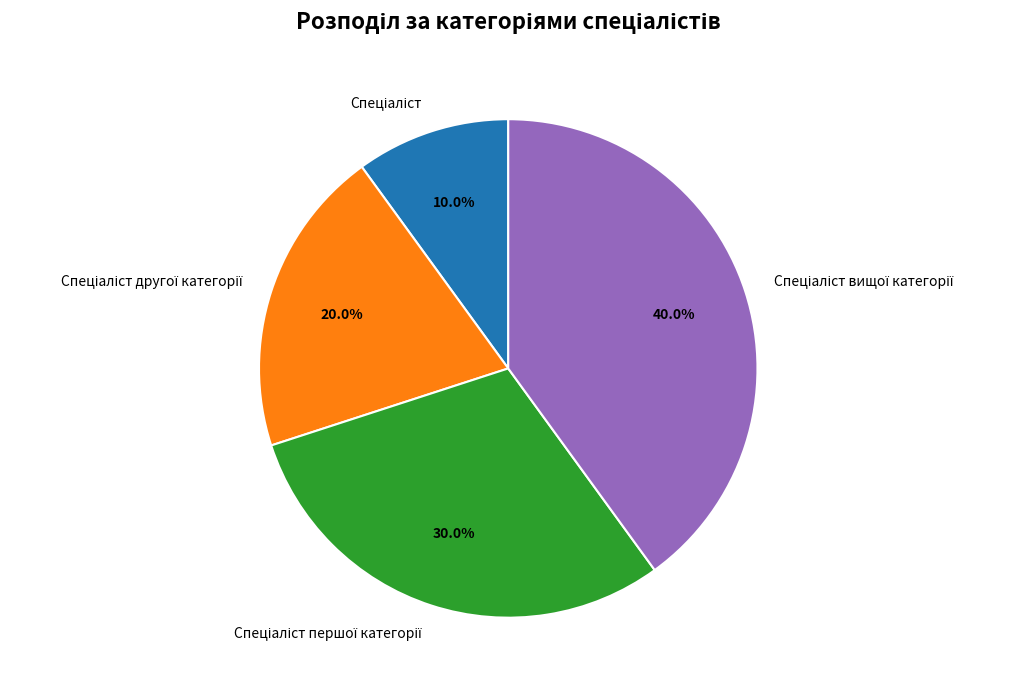

Is there any slice that represents more than half of the pie?

No